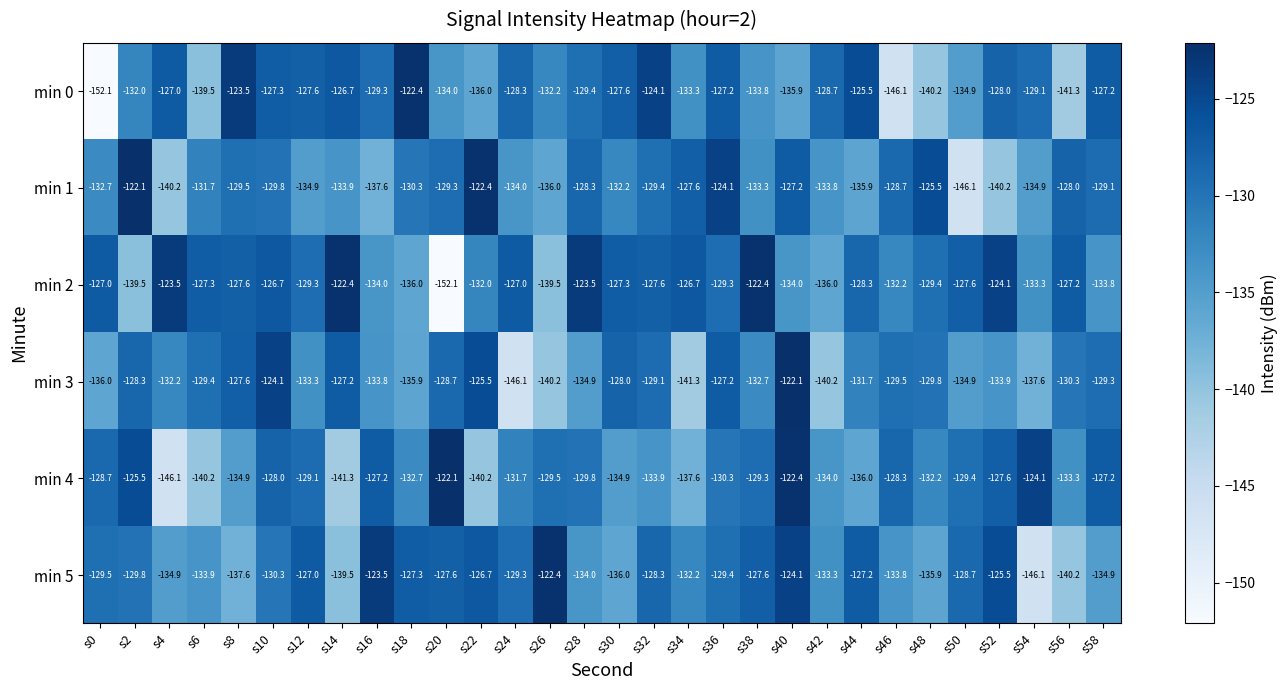

What is the sum of the min 4 values at s2 and s12?

-254.6